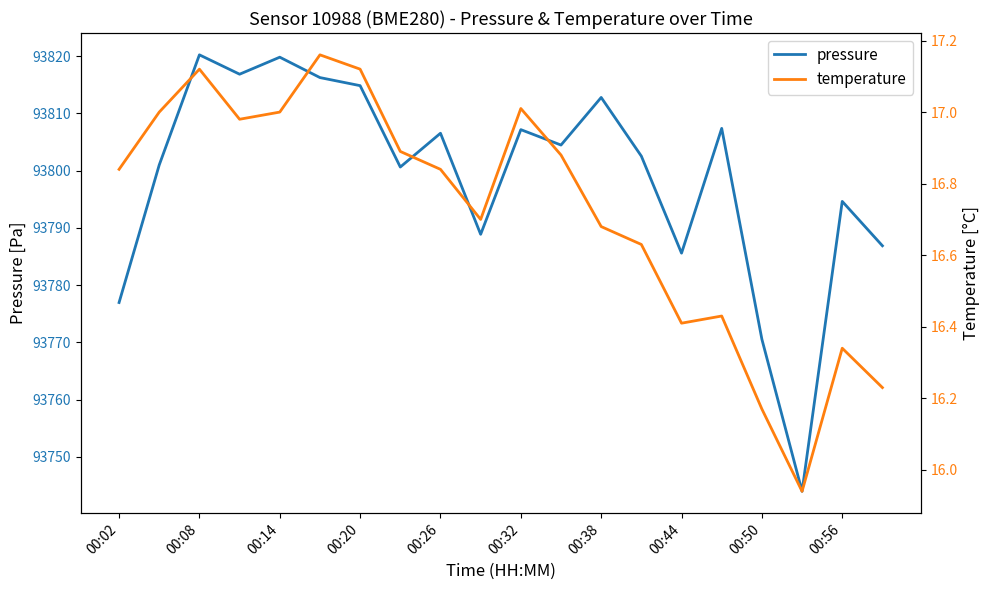

What is the maximum value for pressure?

93820.2